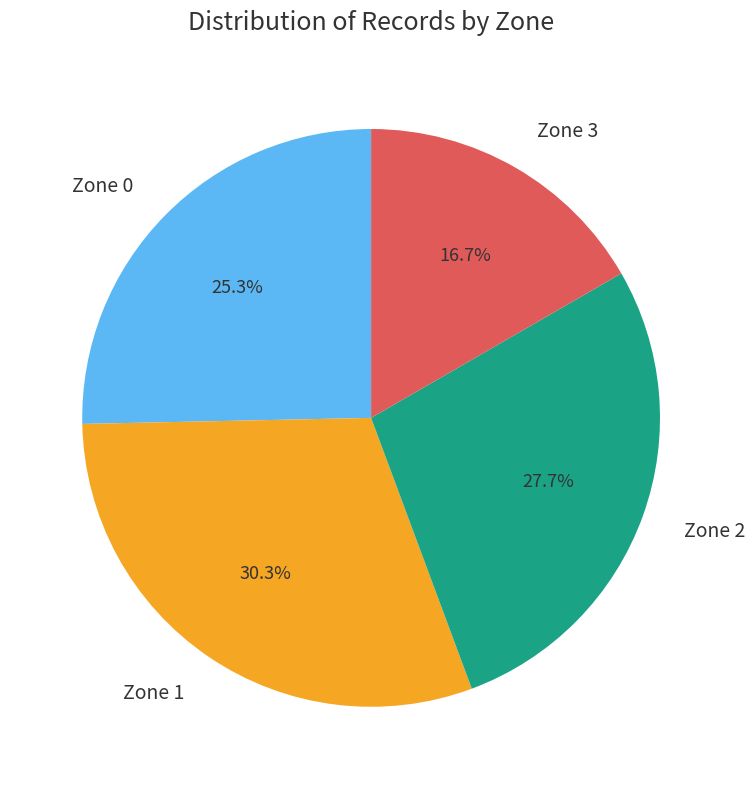

Approximately how many times larger is the value at Zone 1 compared to Zone 0?

1.2